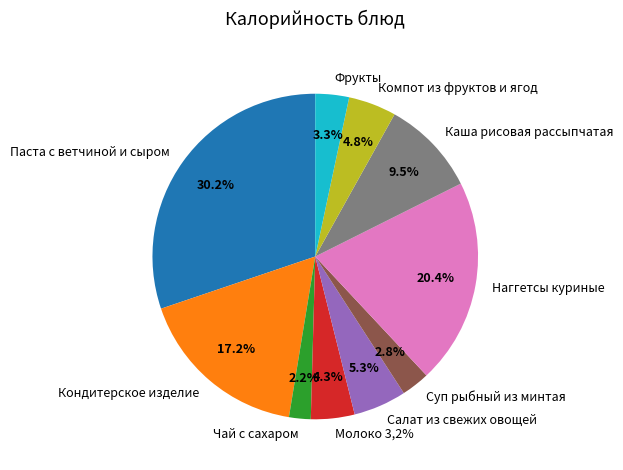

To the nearest percent, what is the average slice percentage?

10%